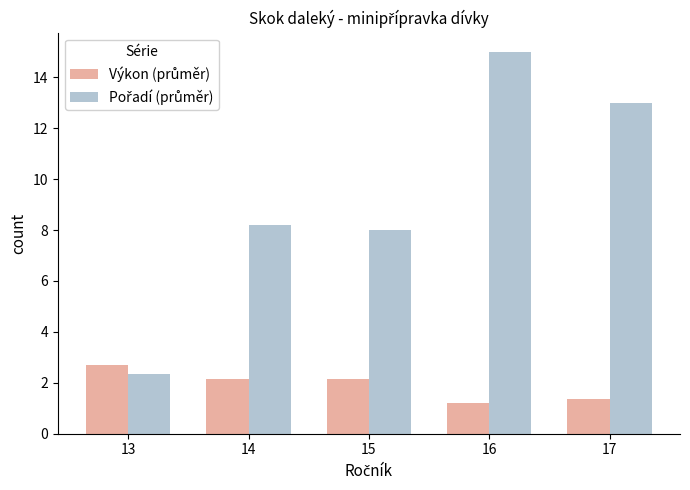

What is the spread (max minus min) of values at 14?

6.0